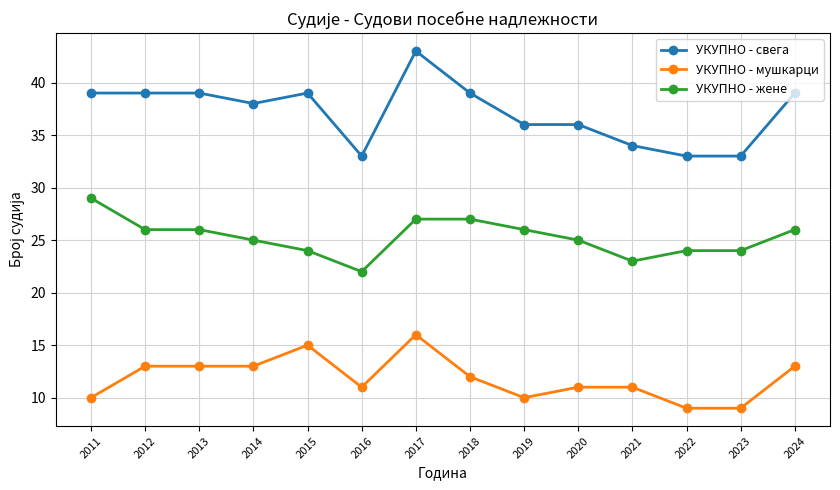

What is the value of the УКУПНО - мушкарци point at the 4th from the left?

13